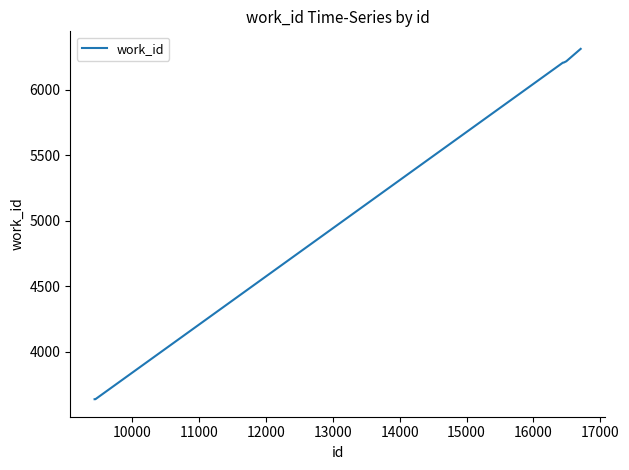

What is the difference between the maximum and second lowest values?

2676